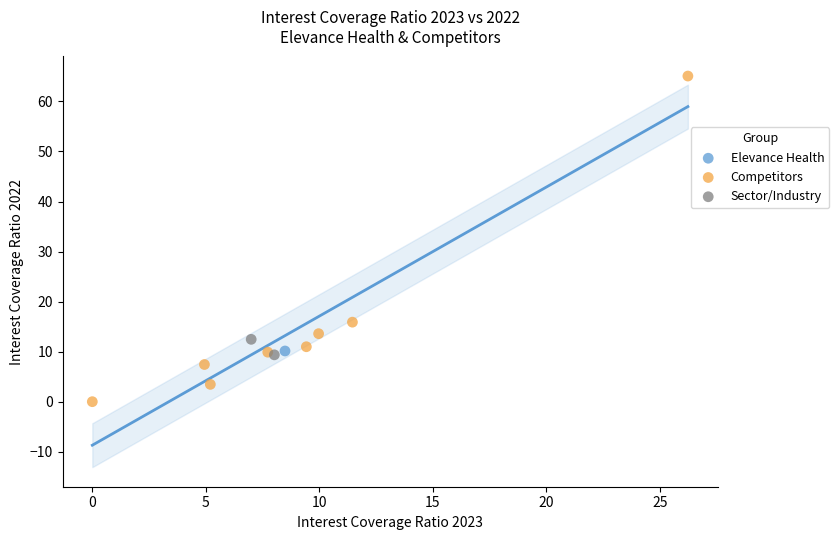

What are all the series names shown in the legend?

Elevance Health, Competitors, Sector/Industry